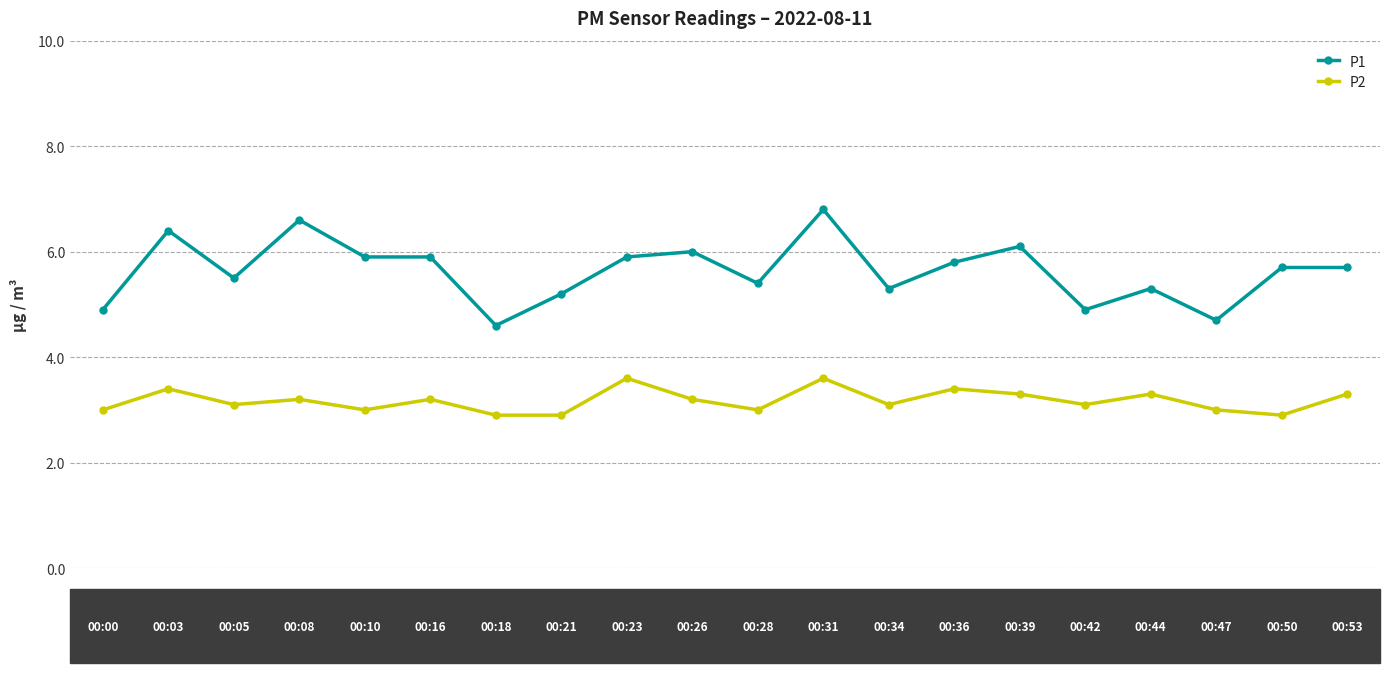

Count the number of data series in this chart.

2